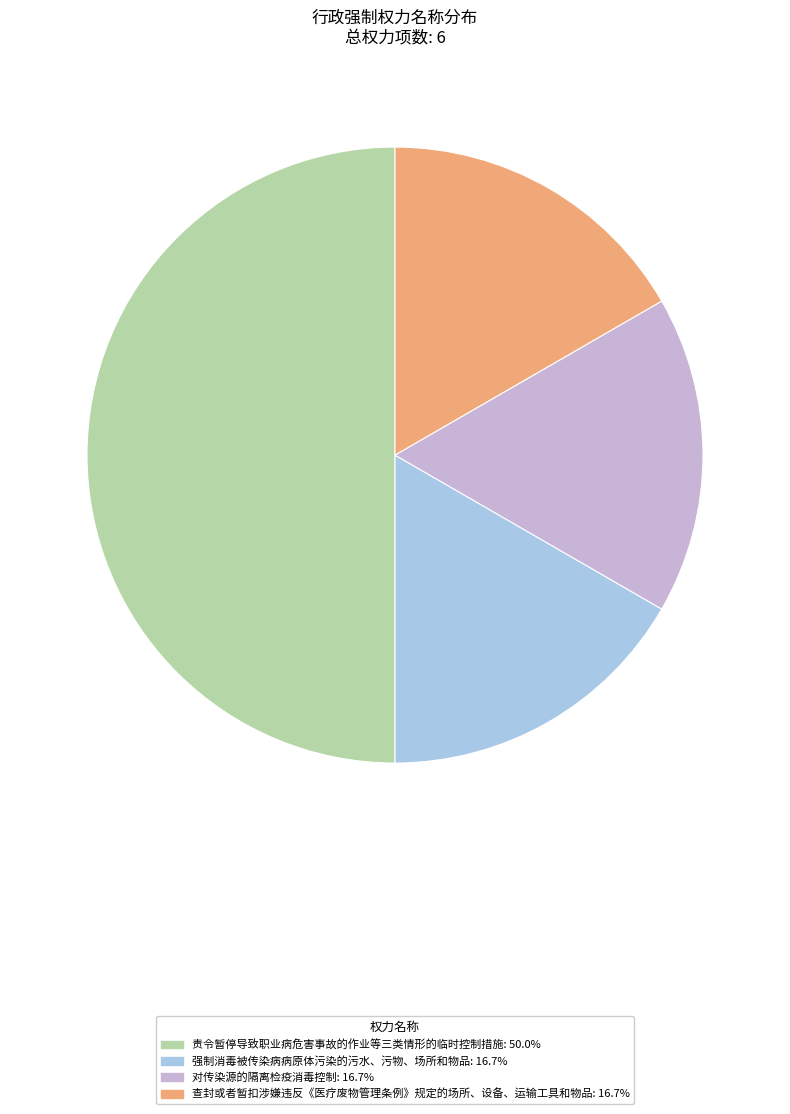

Does 查封或者暂扣涉嫌违反《医疗废物管理条例》规定的场所、设备、运输工具和物品: 16.7% account for over 50% of the chart?

No